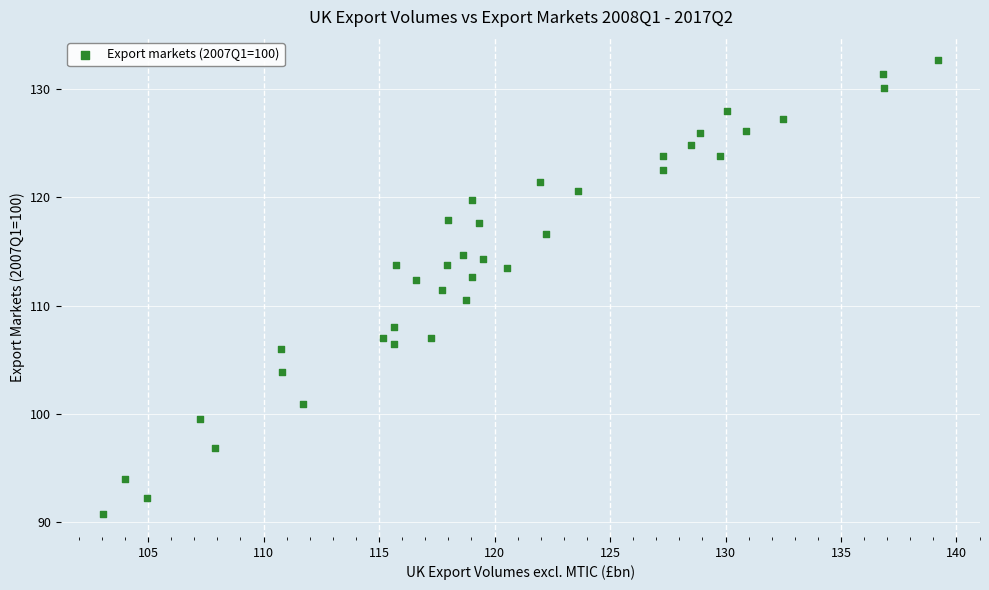

What is the range of X values (max minus min)?

36.2